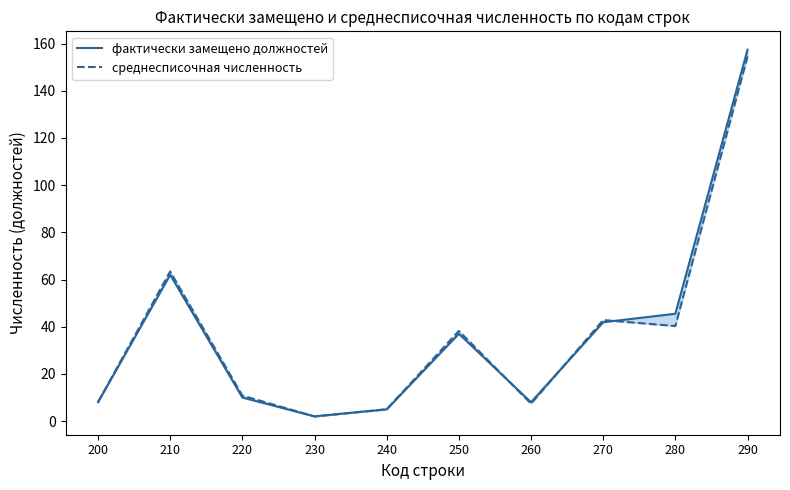

The value of фактически замещено должностей at 250 is 37.0. True or false?

True